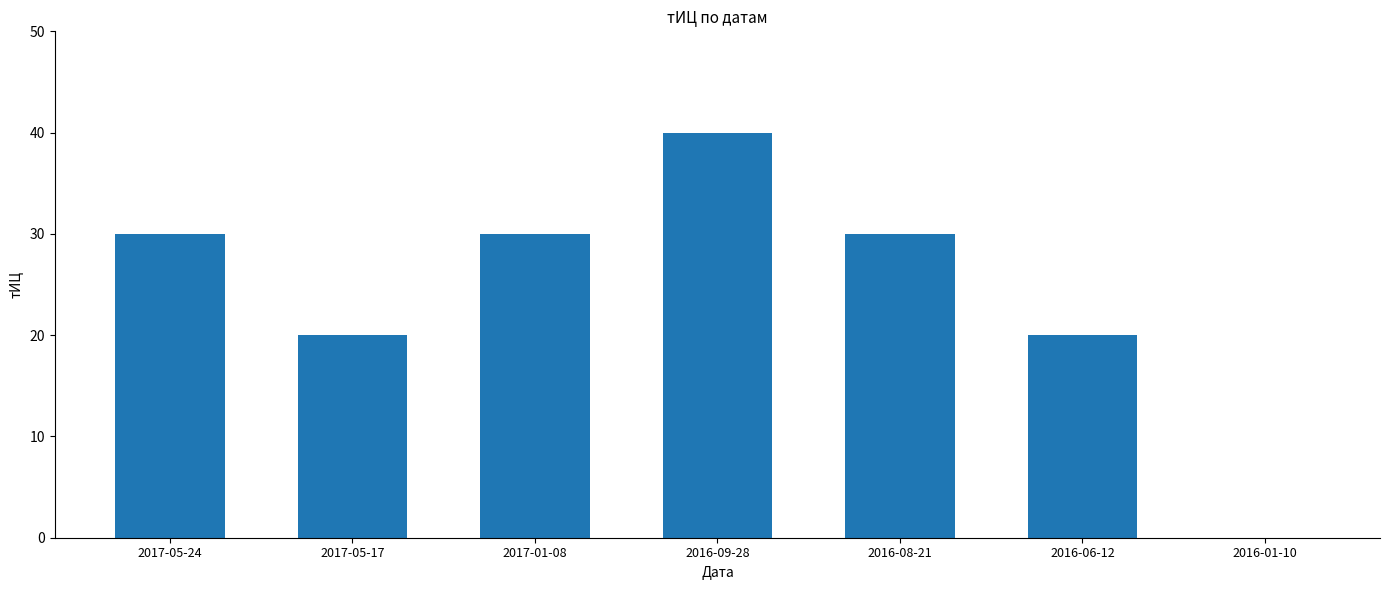

What is the approximate value at 2017-01-08?

30